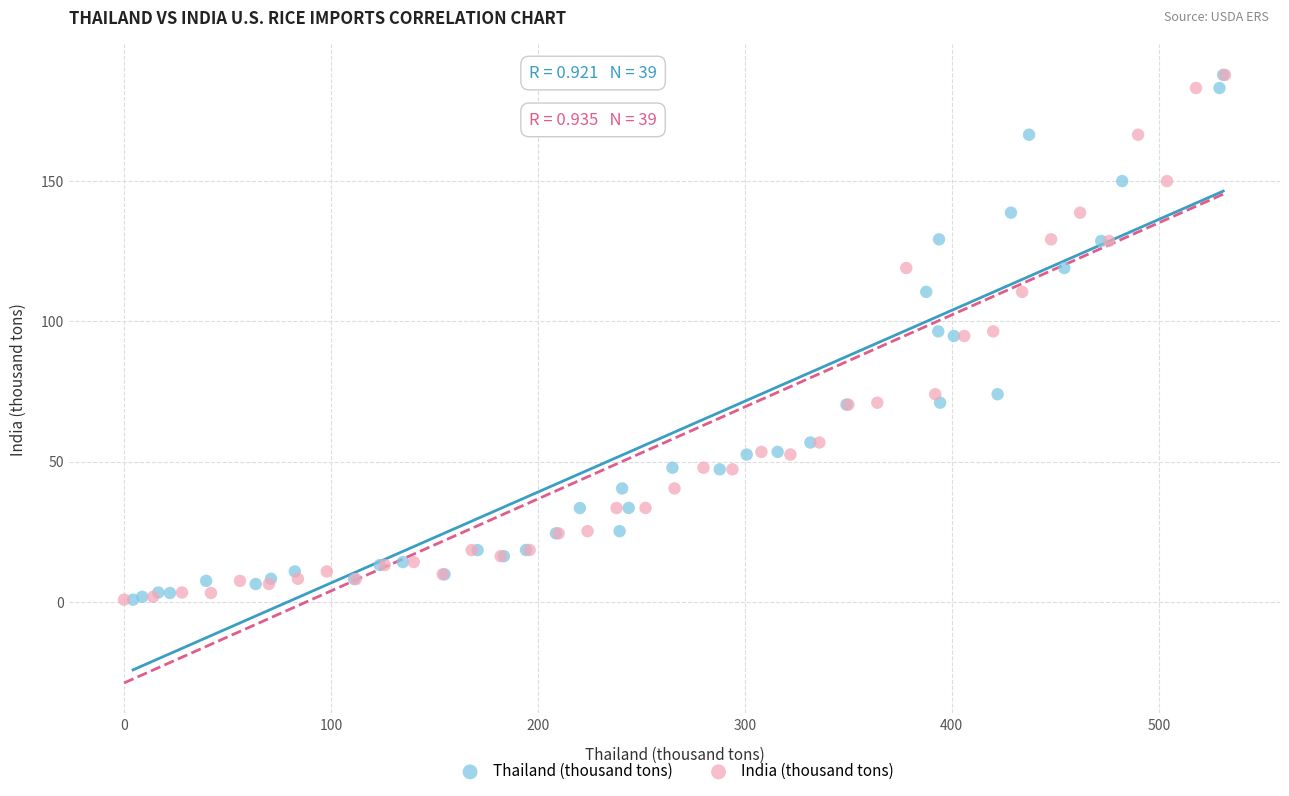

What are all the series names shown in the legend?

Thailand (thousand tons), India (thousand tons)